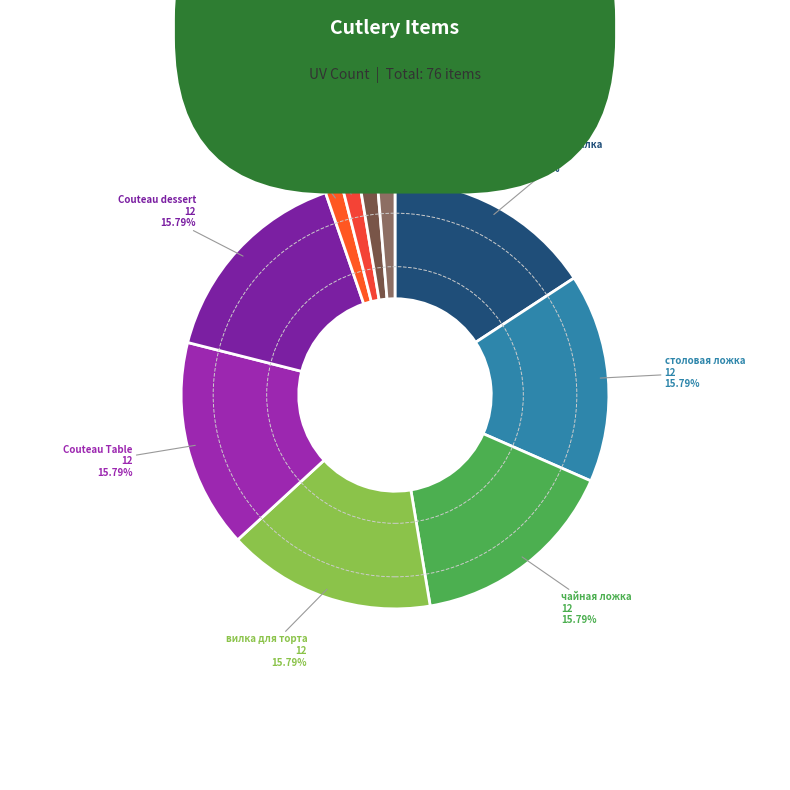

To the nearest percent, what is the difference between the largest and smallest slice percentages?

14%